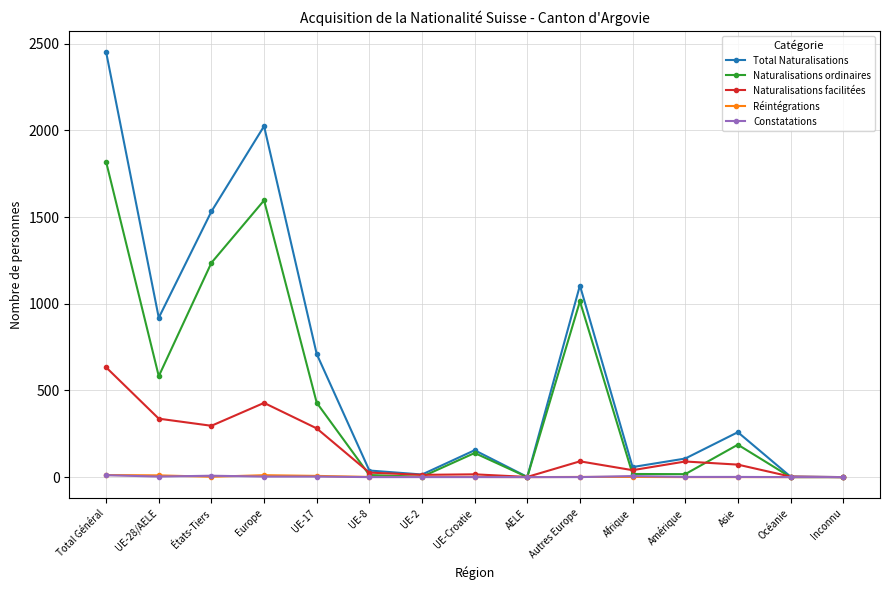

Which label corresponds to the largest value in the chart?

Total Général